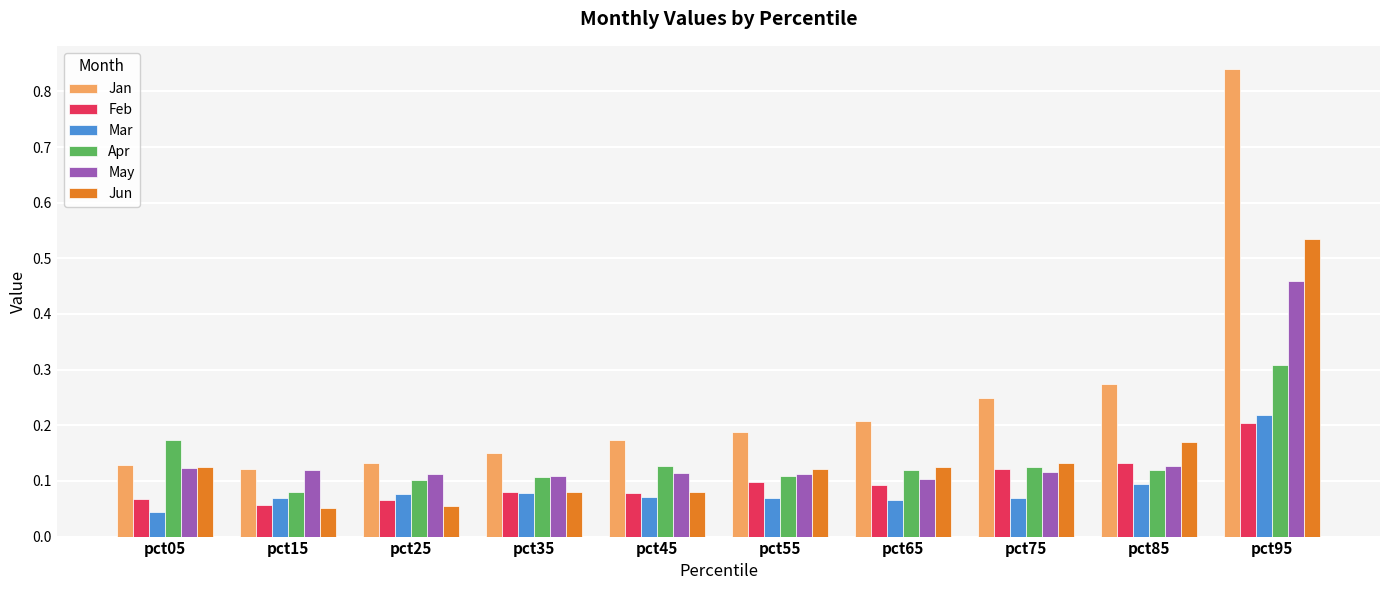

How many distinct data groups are displayed?

6